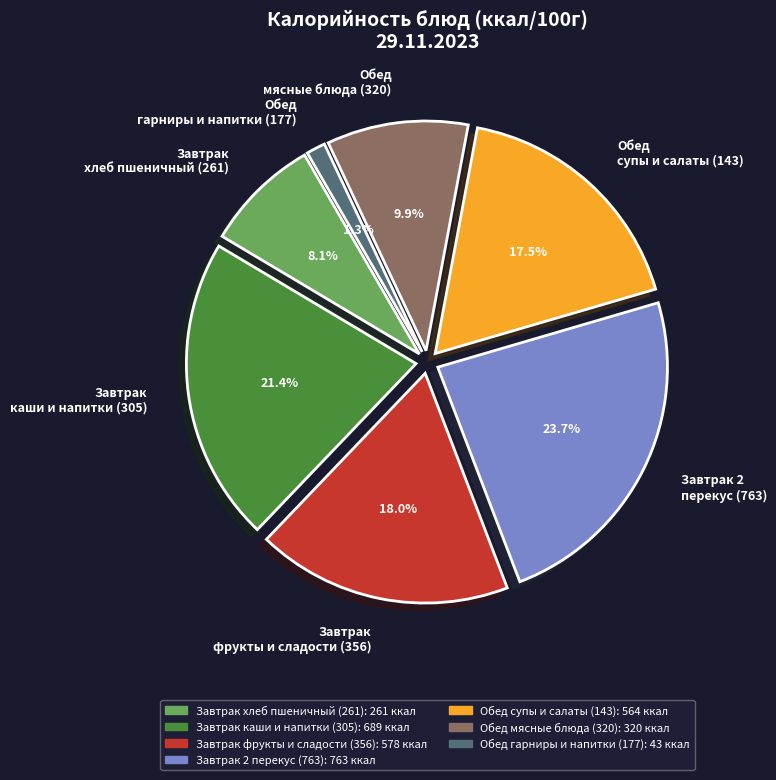

Is Обед мясные блюда (320) the majority of the pie?

No